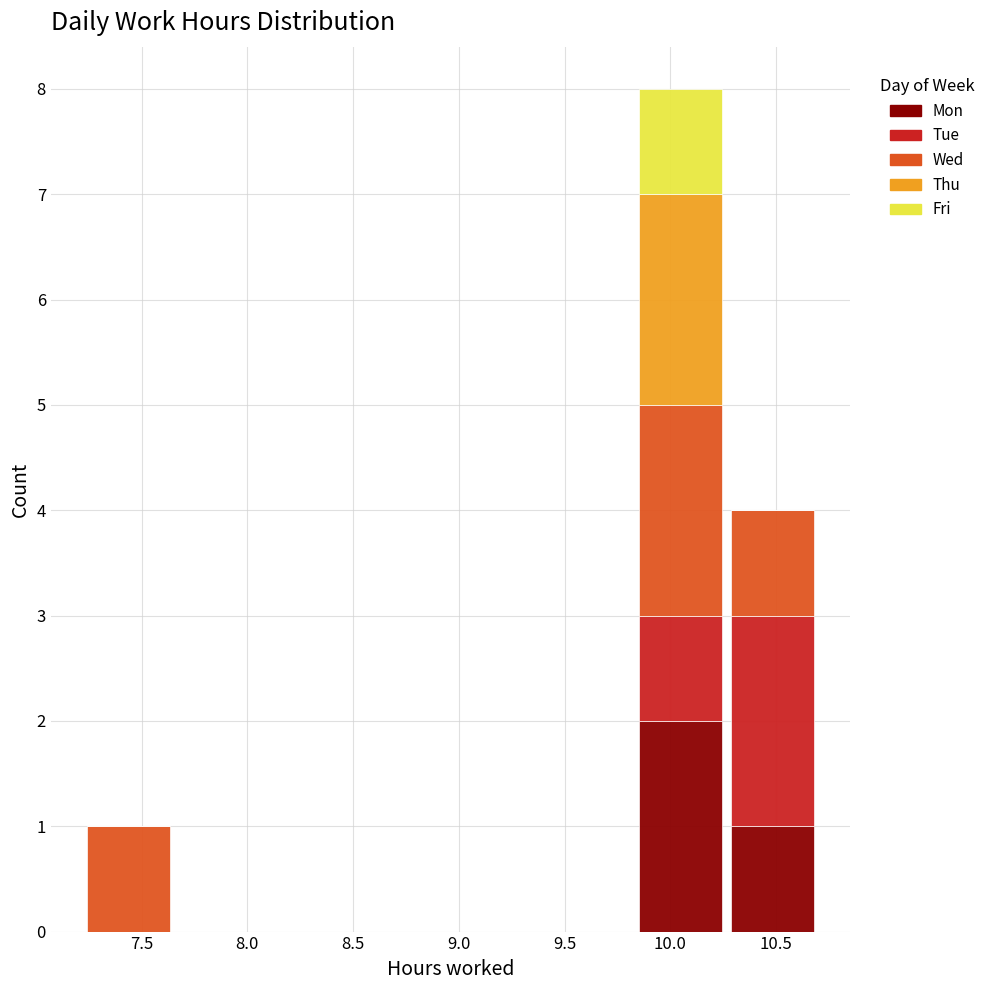

Reading left to right, transcribe this chart: for each stacked bar, give the range it covers on the x-axis and its total height. Neither the bar edges nor the heights are printed on the chart, so give them approximately, as read against the axes.

7.220 to 7.655: 1
7.655 to 8.090: 0
8.090 to 8.525: 0
8.525 to 8.960: 0
8.960 to 9.395: 0
9.395 to 9.830: 0
9.830 to 10.265: 8
10.265 to 10.700: 4